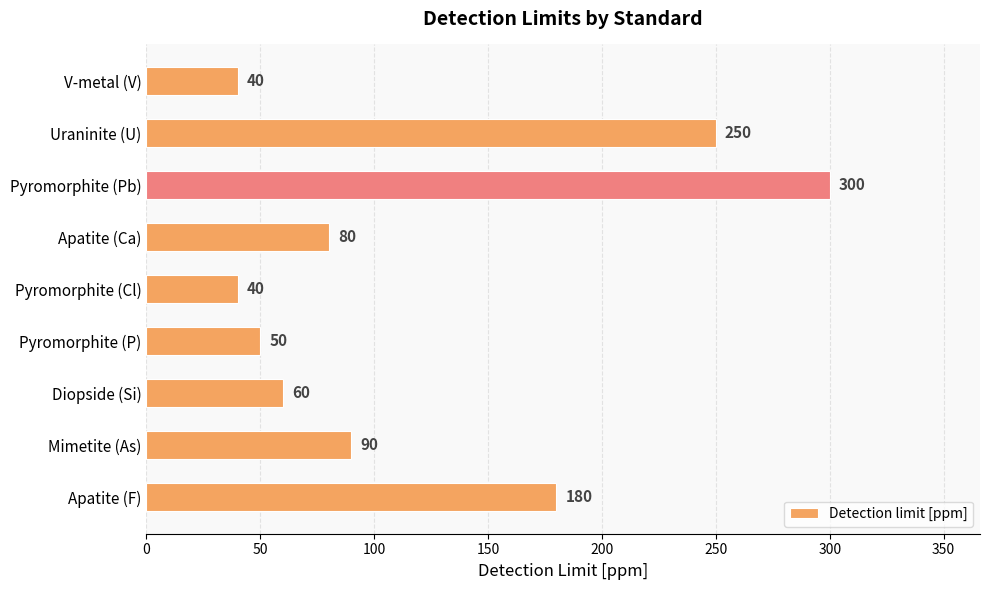

How many bars are there in total?

9